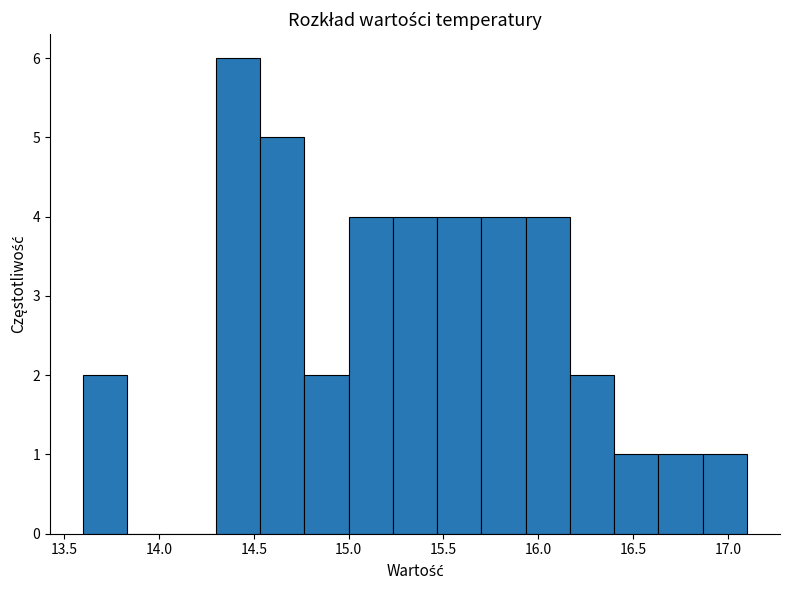

Reading left to right, transcribe this chart: for each bar, give the range it covers on the x-axis and its height. Neither the bar edges nor the heights are printed on the chart, so give them approximately, as read against the axes.

13.60 to 13.85: 2
13.85 to 14.05: 0
14.05 to 14.30: 0
14.30 to 14.55: 6
14.55 to 14.75: 5
14.75 to 15.00: 2
15.00 to 15.25: 4
15.25 to 15.45: 4
15.45 to 15.70: 4
15.70 to 15.95: 4
15.95 to 16.15: 4
16.15 to 16.40: 2
16.40 to 16.65: 1
16.65 to 16.85: 1
16.85 to 17.10: 1